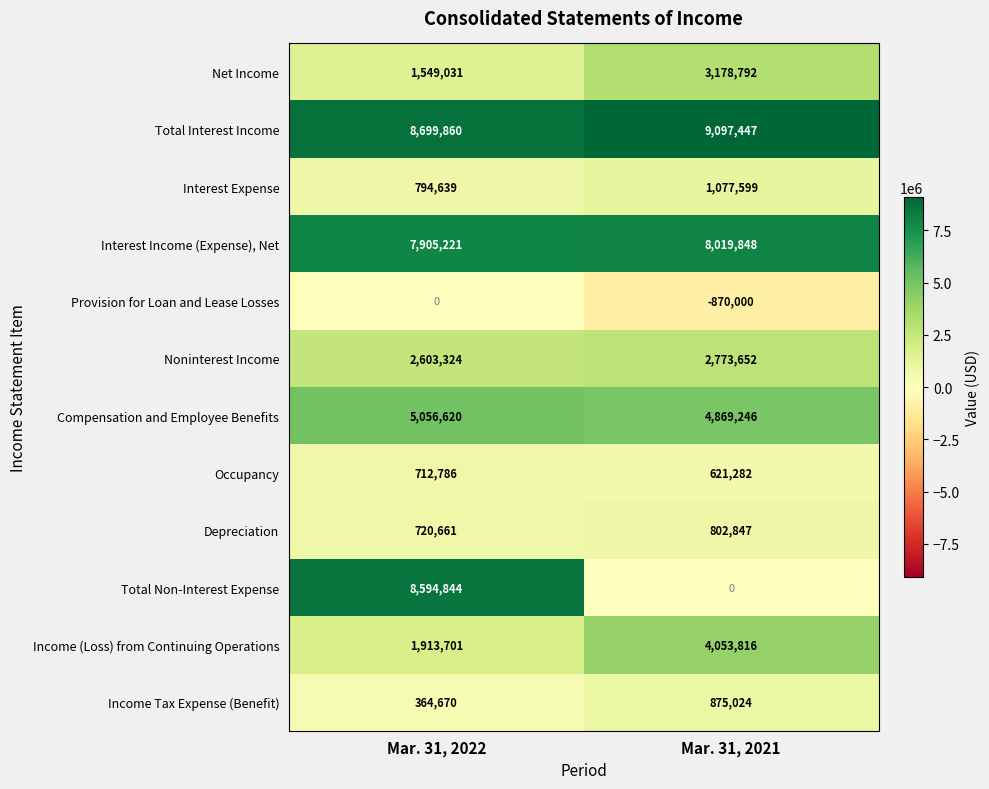

What is the spread (max minus min) of values at Mar. 31, 2021?

9967447